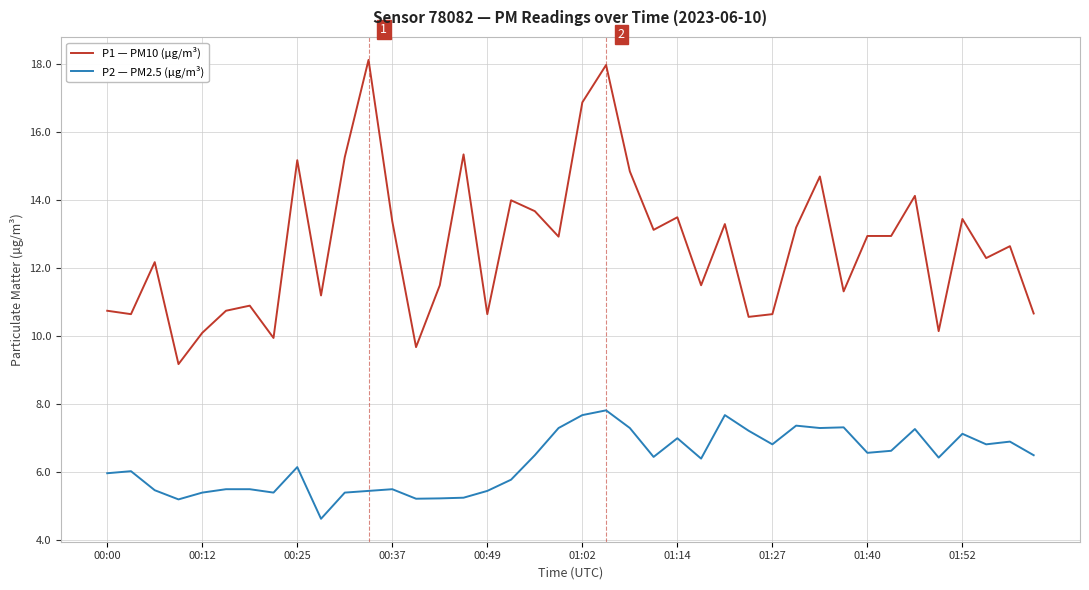

What is the maximum value shown in the chart?

18.1